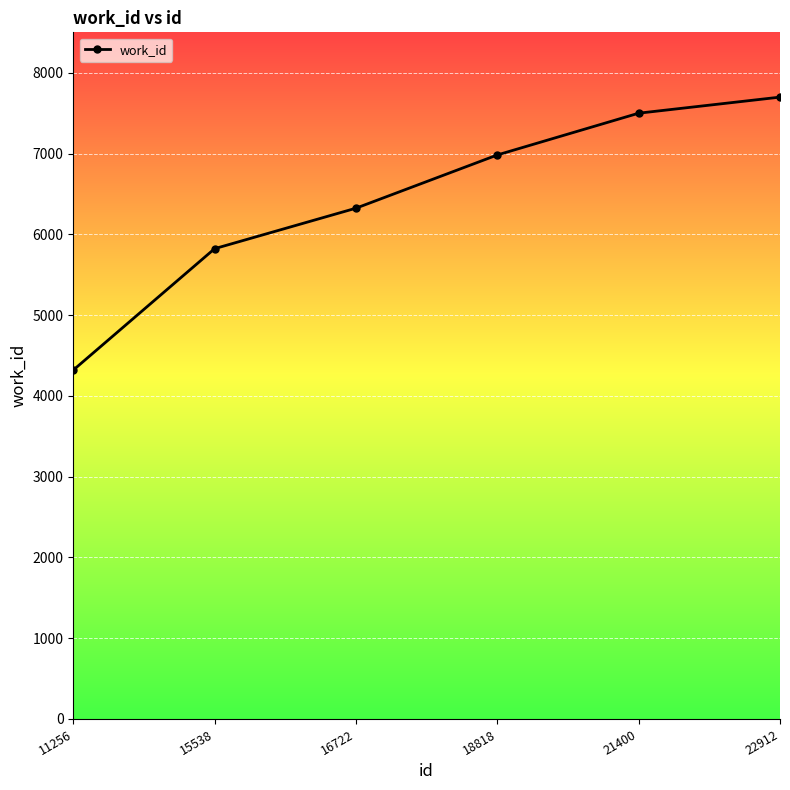

Rank the categories by value from highest to lowest.

22912, 21400, 18818, 16722, 15538, 11256